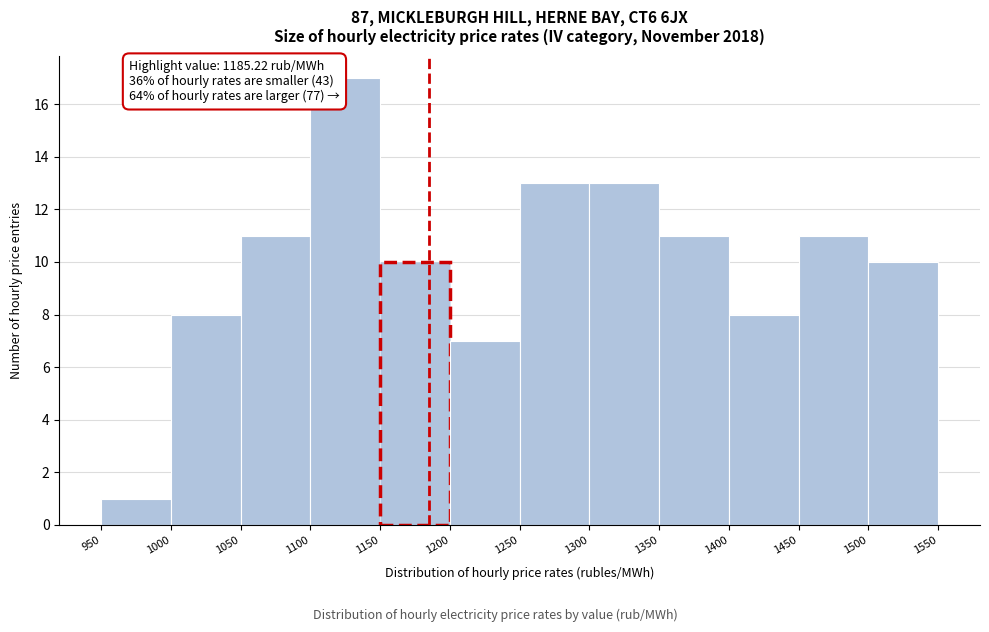

Over which range of the x-axis is the bar tallest?

1100 to 1150